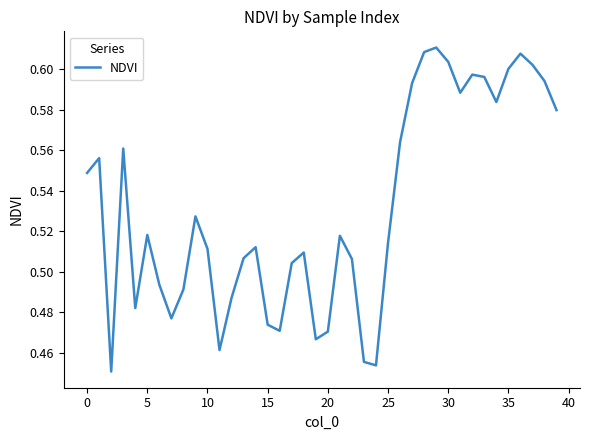

How many series are shown in this chart?

1